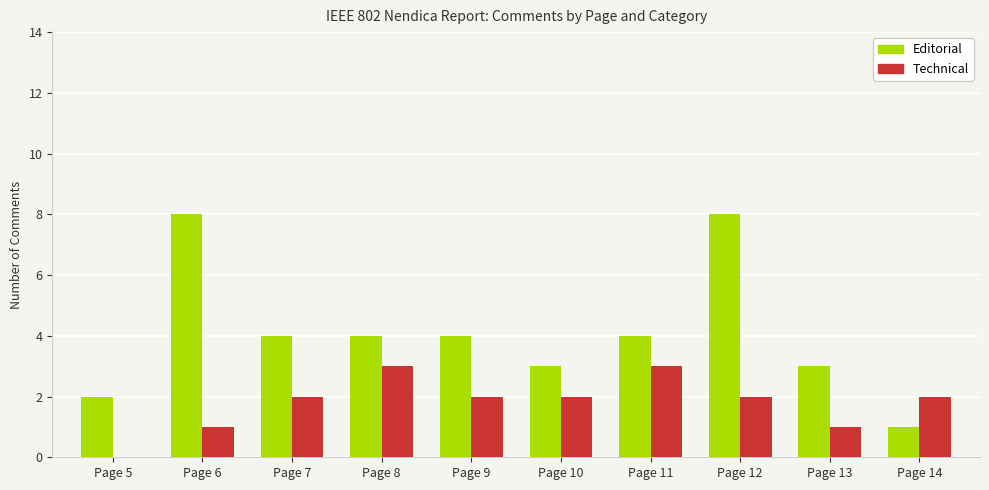

What is the maximum value for Editorial?

8